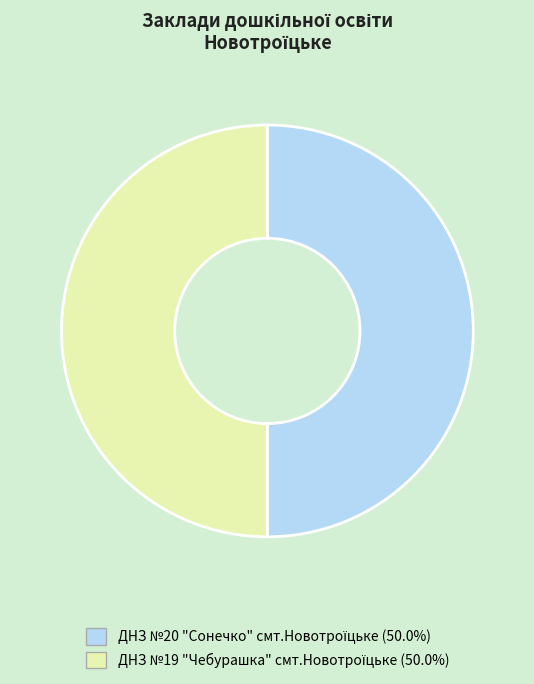

Which slice is the smallest?

ДНЗ №19 "Чебурашка" смт.Новотроїцьке